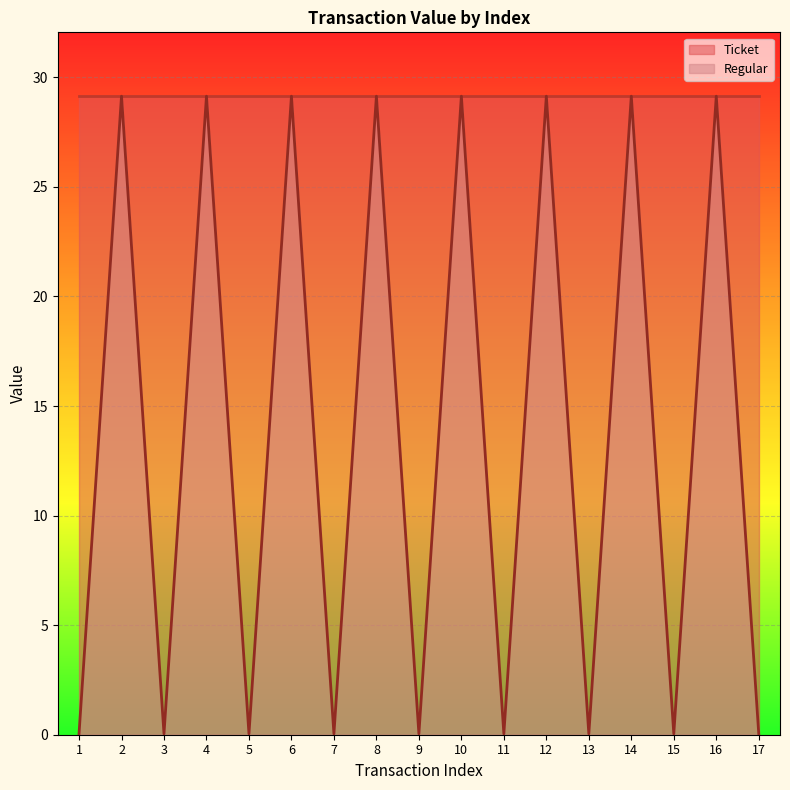

The value at 1 is 0.1. True or false?

False